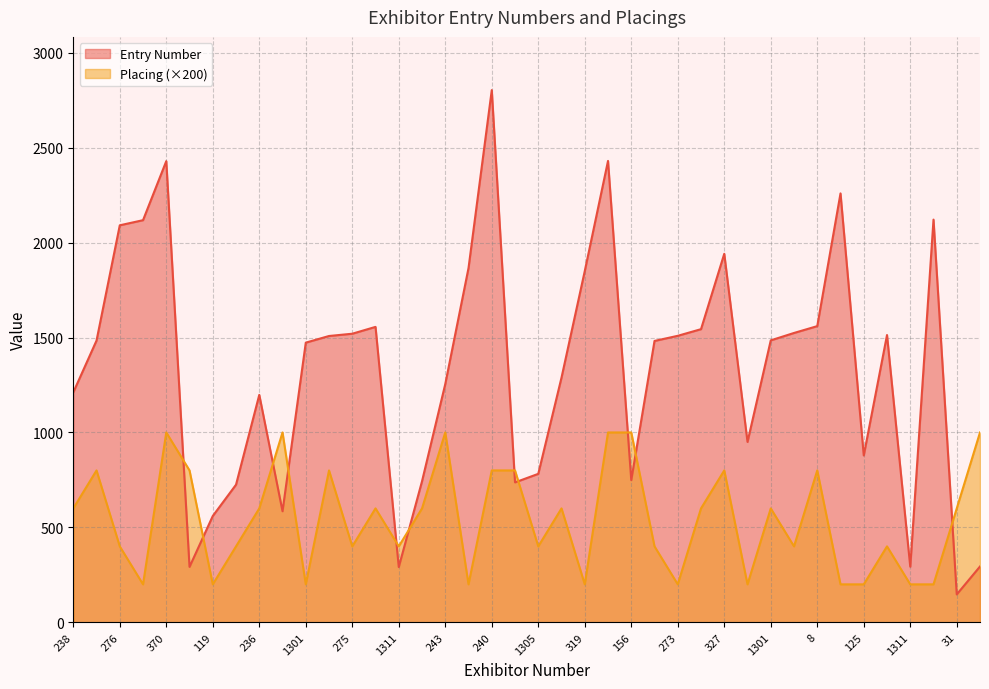

The value of Entry Number at 1305 is 1310. True or false?

False